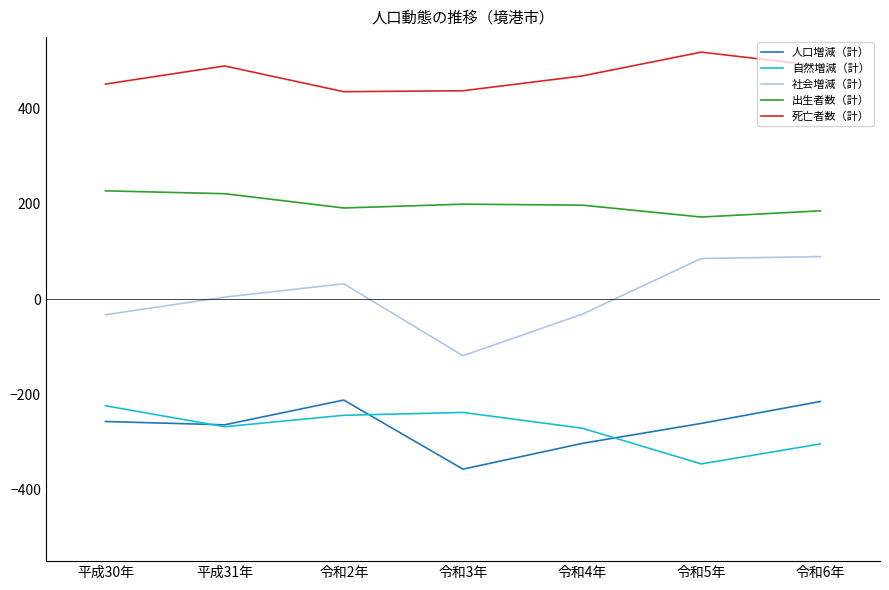

What are all the series names shown in the legend?

人口増減（計）, 自然増減（計）, 社会増減（計）, 出生者数（計）, 死亡者数（計）